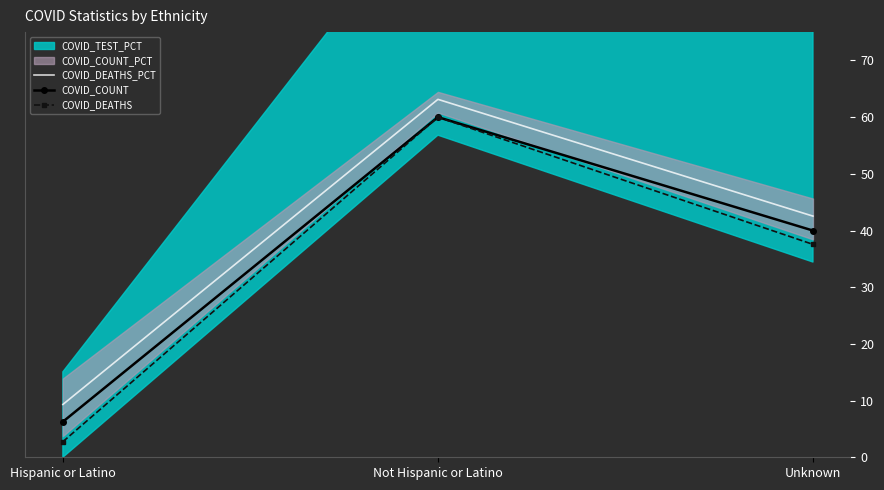

What is the lowest value of the COVID_DEATHS_PCT series?

9.3